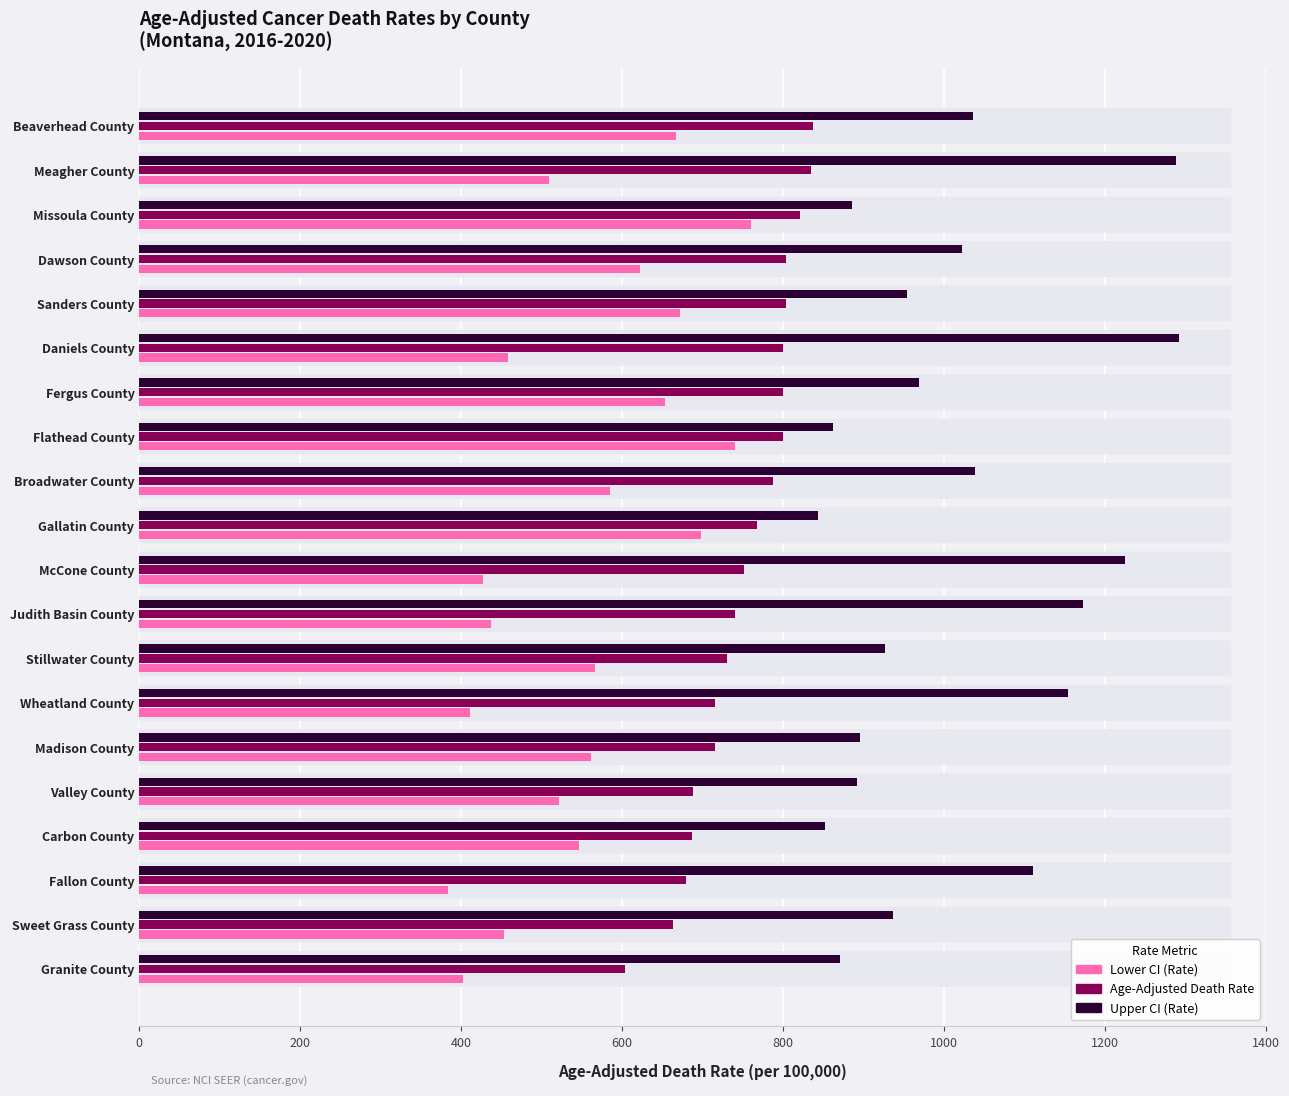

True or false: Age-Adjusted Death Rate has a value of 663.3 at Sweet Grass County.

True